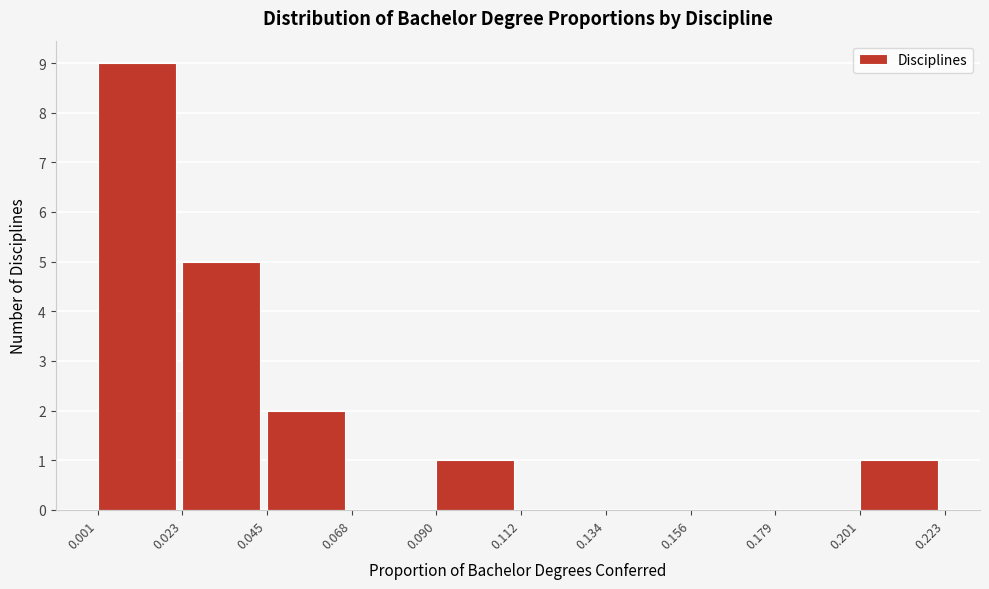

Reading left to right, transcribe this chart: for each bar, give the range it covers on the x-axis and its height. The values are not printed on the chart, so give them approximately, as read against the axis.

0.001 to 0.023: 9
0.023 to 0.045: 5
0.045 to 0.068: 2
0.068 to 0.090: 0
0.090 to 0.112: 1
0.112 to 0.134: 0
0.134 to 0.156: 0
0.156 to 0.179: 0
0.179 to 0.201: 0
0.201 to 0.223: 1